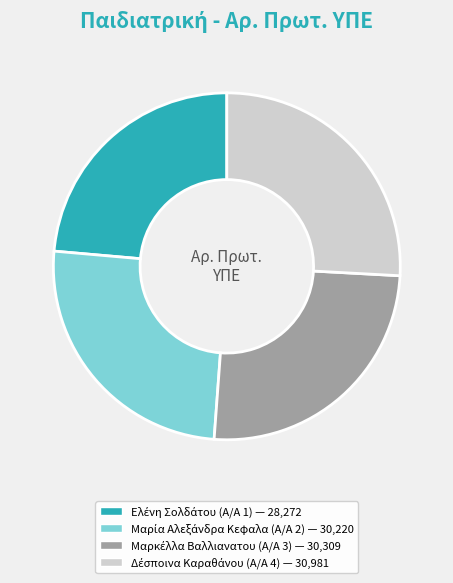

Does any single category account for the majority?

No